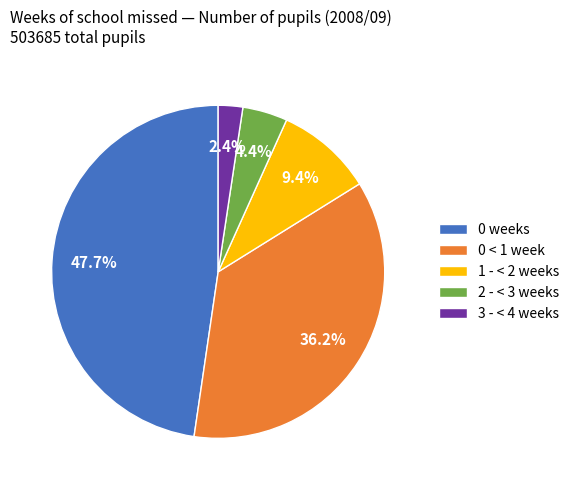

Combined, do 0 < 1 week and 1 - < 2 weeks account for over 50%?

No